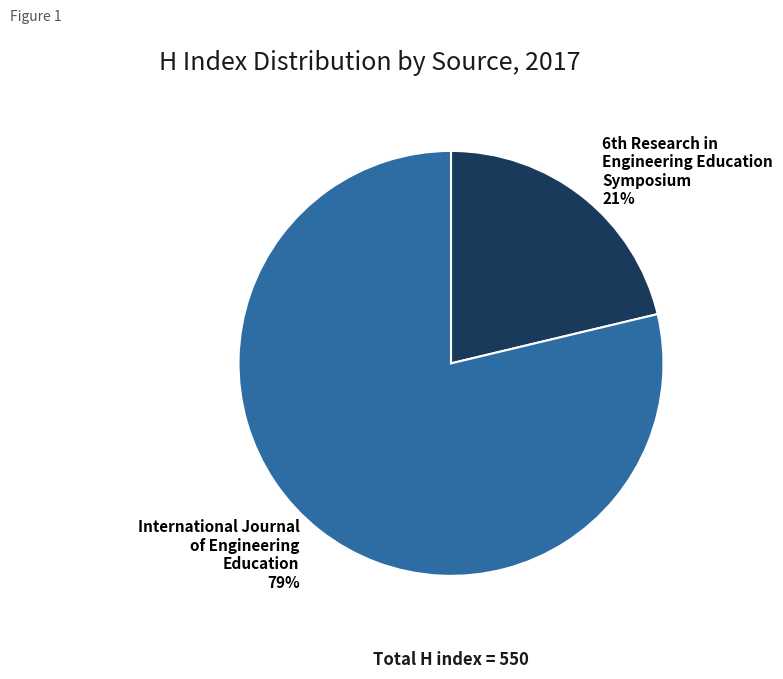

Which slice is the largest?

International Journal of Engineering Education